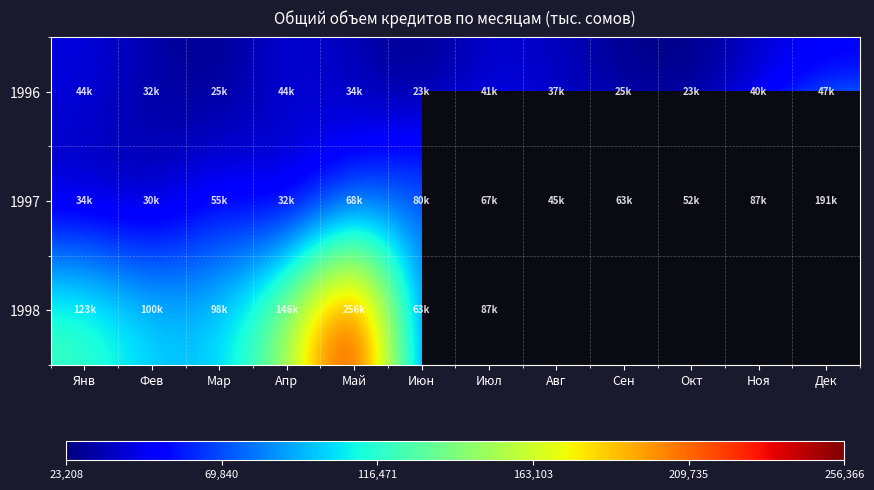

How many data points does each series have?

12